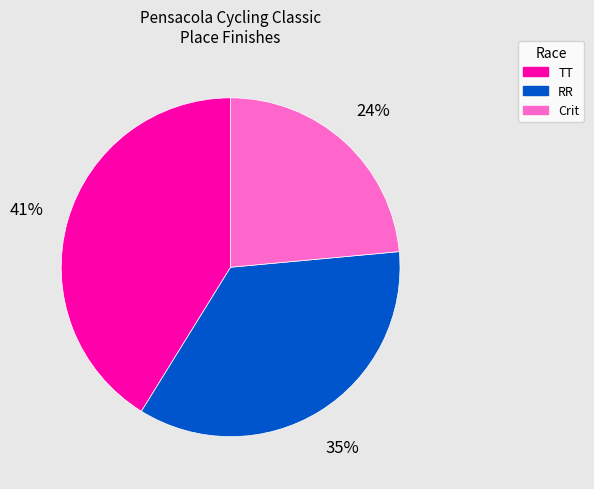

To the nearest percent, what is the average slice percentage?

33%